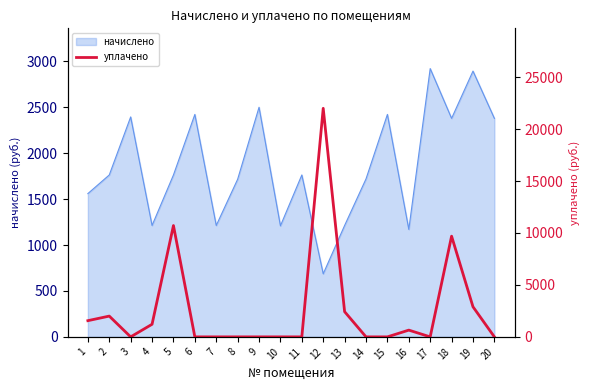

Is it true that the value at 9 is -14147.0?

False